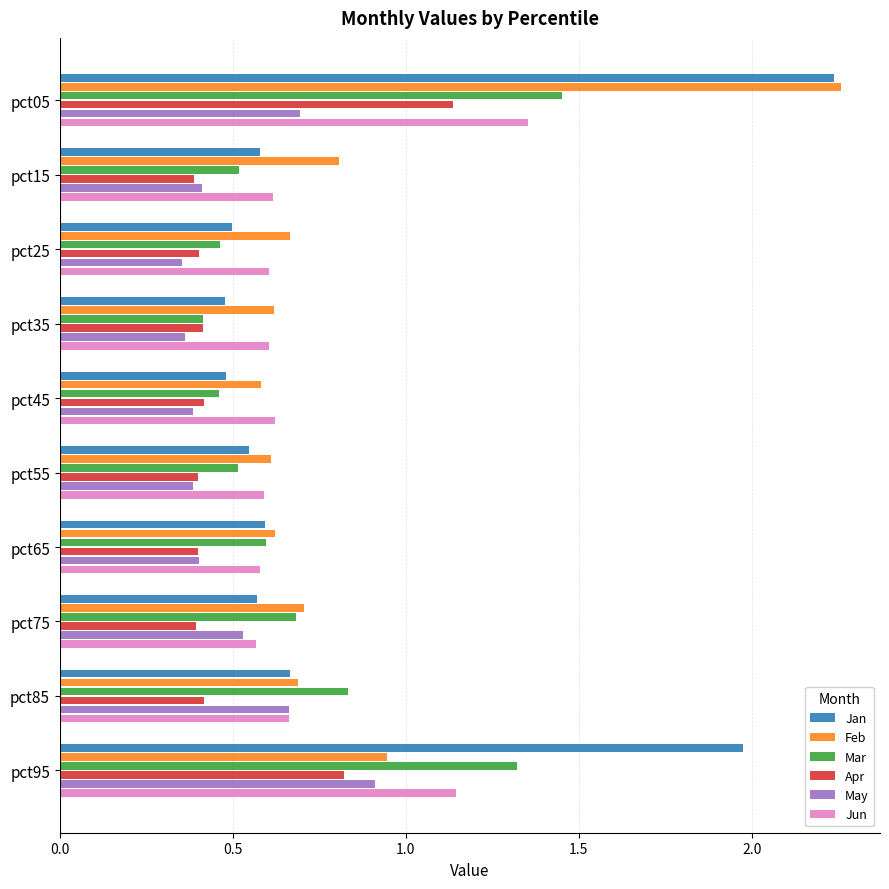

Which series has the largest range (max minus min)?

Jan